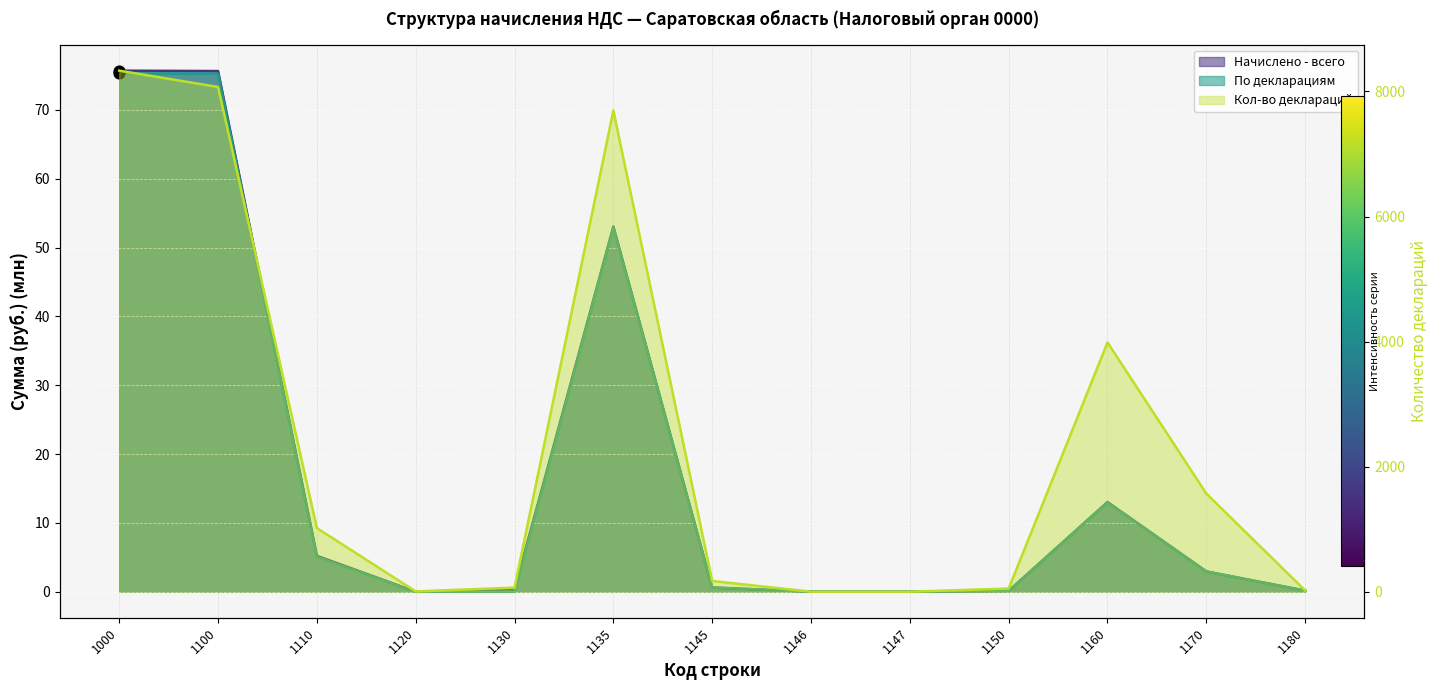

Which series has the largest total across all categories?

Кол-во деклараций